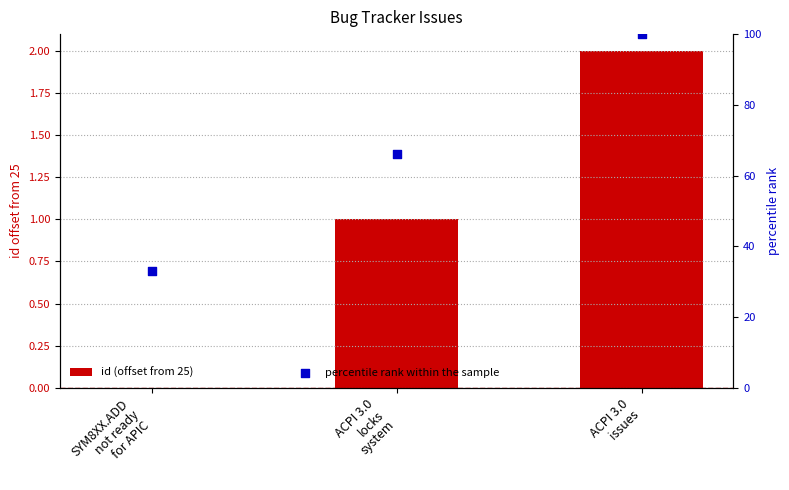

What are all the series names shown in the legend?

id (offset from 25), percentile rank within the sample